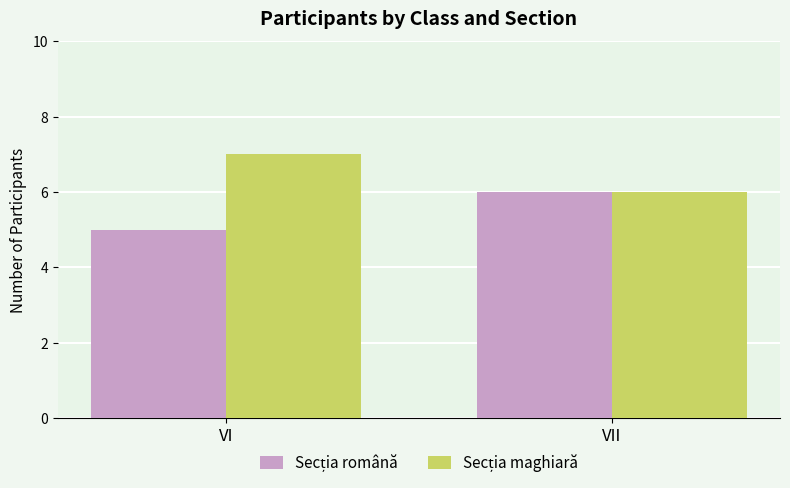

Are the bars grouped side by side (vs. stacked)?

Yes